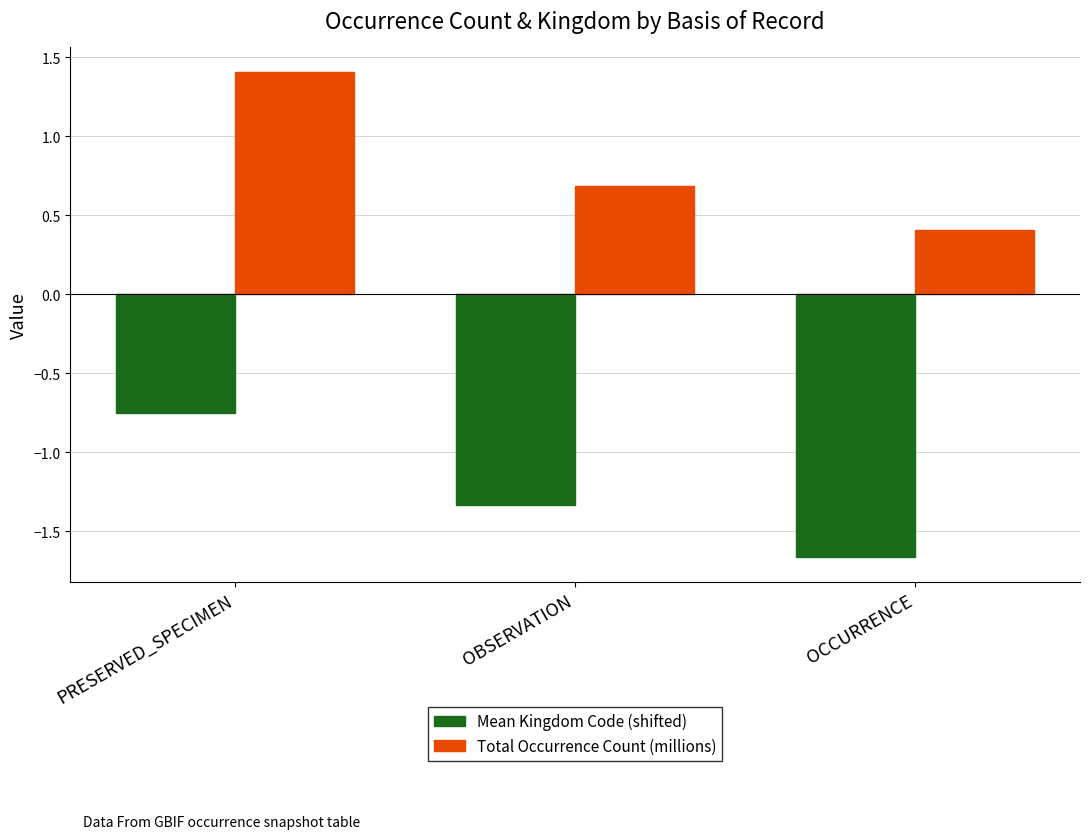

Where does the Mean Kingdom Code (shifted) series first go above -1?

PRESERVED_SPECIMEN